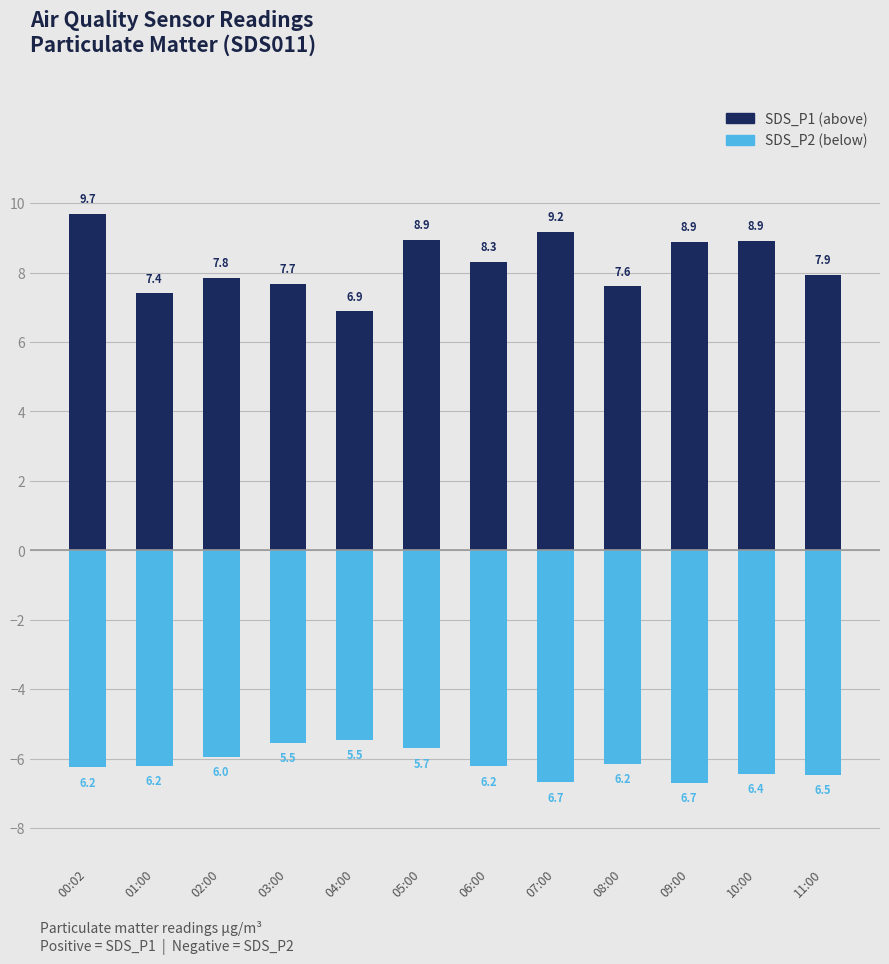

What is the average value of the SDS_P2 (PM10-like) series?

-6.1